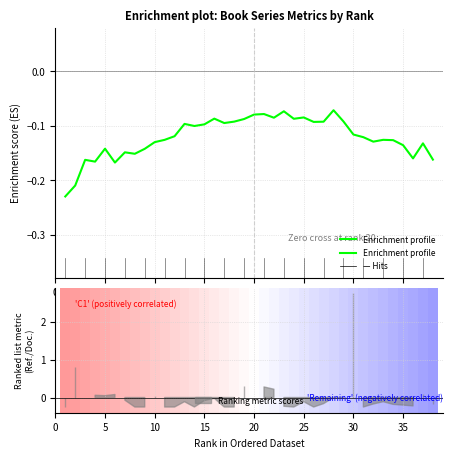

What is the label of the 19th point from the right?

20